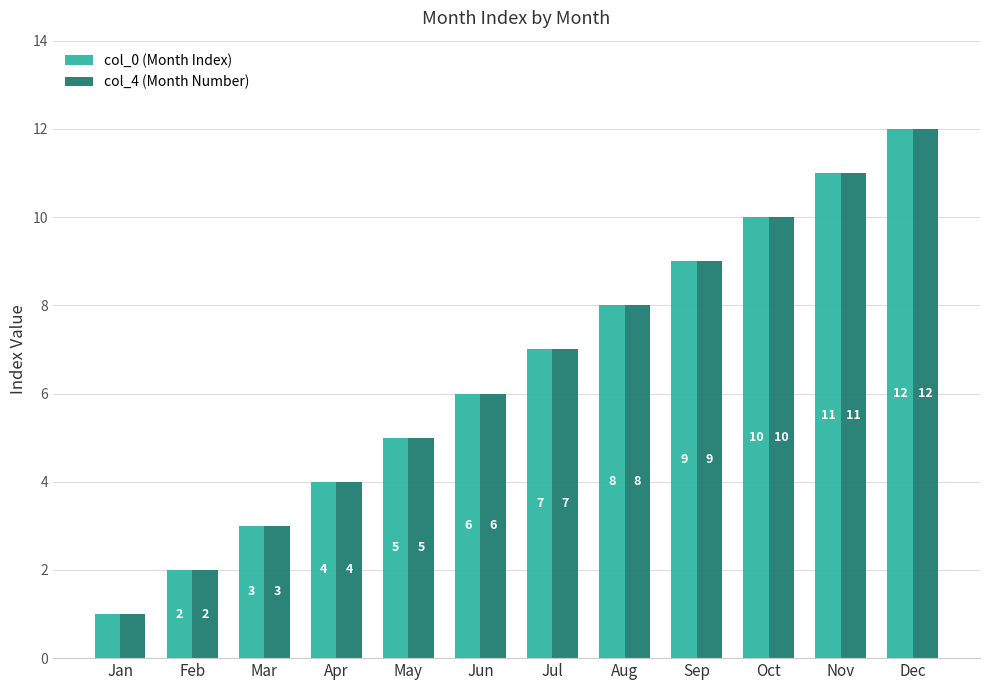

What is the value of the col_4 (Month Number) bar at the 6th from the left?

6